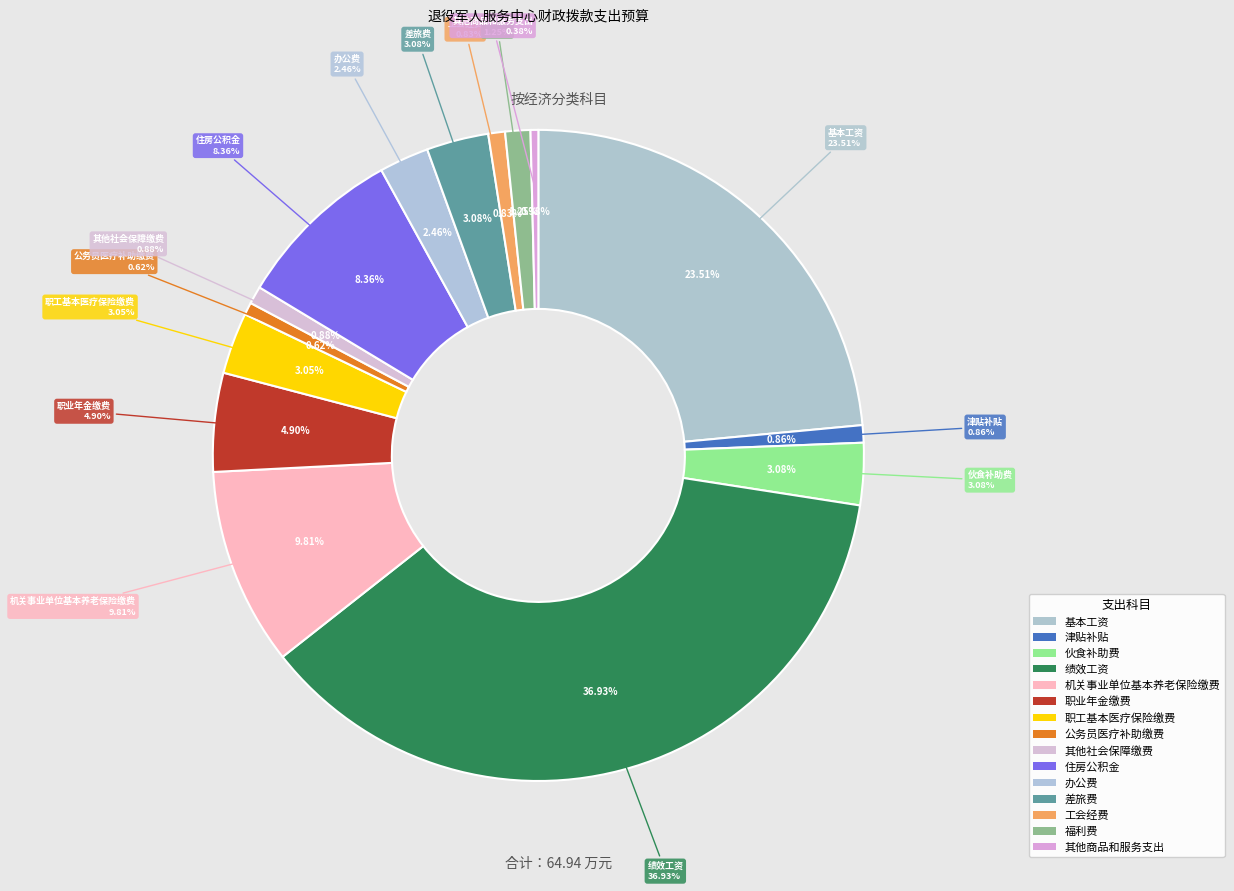

To the nearest percent, what percentage of the pie is 福利费?

1%